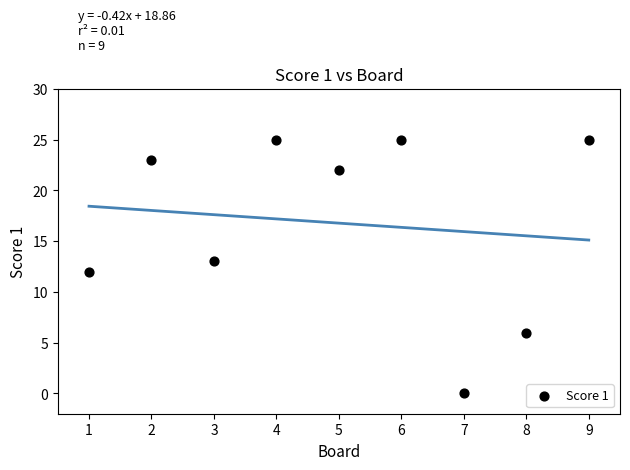

What is the average X value?

5